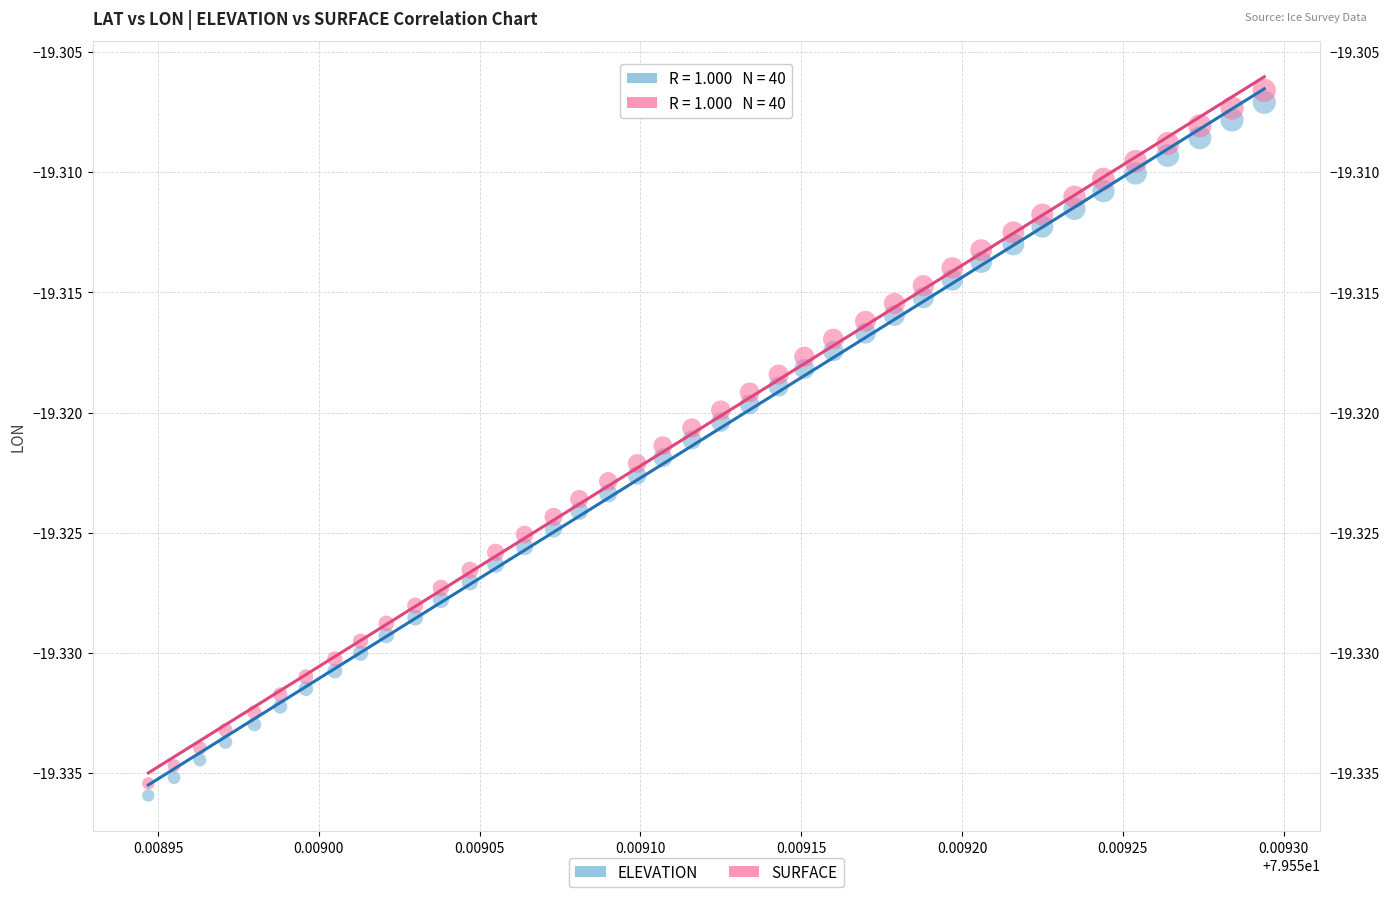

Which series contains the highest Y value?

SURFACE